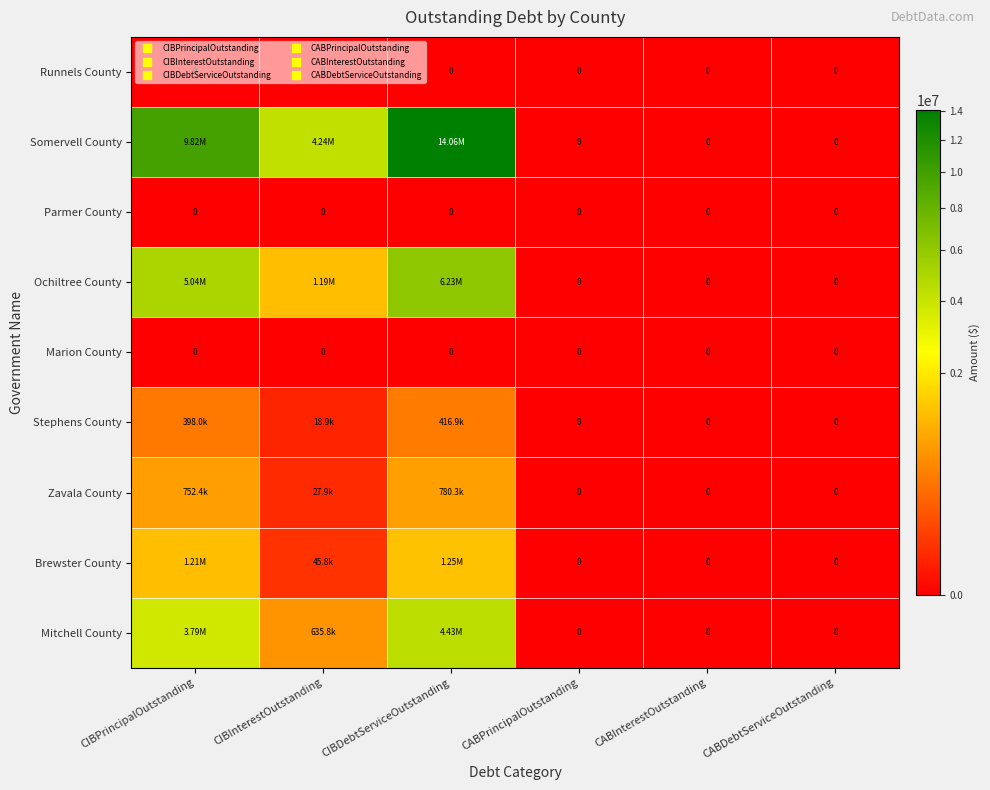

Rank the series at CIBInterestOutstanding from lowest to highest value.

Runnels County, Parmer County, Marion County, Stephens County, Zavala County, Brewster County, Mitchell County, Ochiltree County, Somervell County